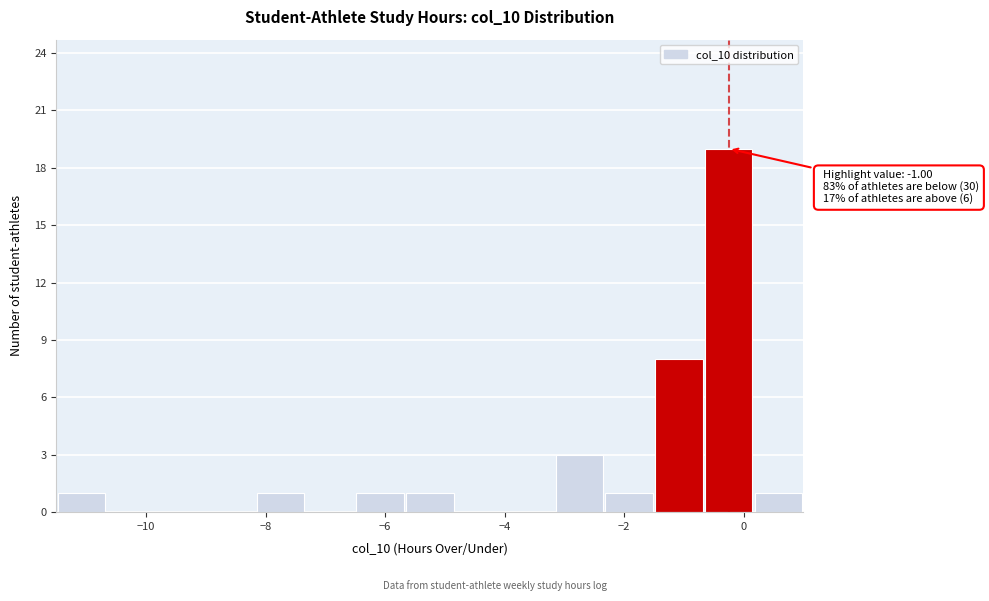

Which range on the x-axis has the tallest bar?

-0.6 to 0.2